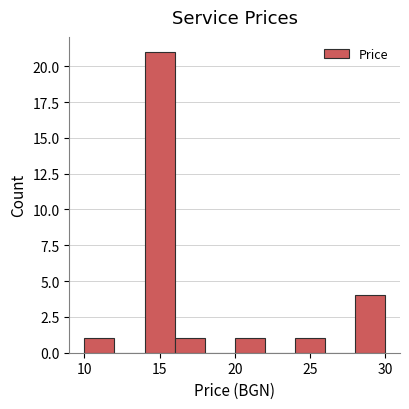

Reading left to right, transcribe this chart: for each bar, give the range it covers on the x-axis and its height. The values are not printed on the chart, so give them approximately, as read against the axis.

10 to 12: 1
12 to 14: 0
14 to 16: 21
16 to 18: 1
18 to 20: 0
20 to 22: 1
22 to 24: 0
24 to 26: 1
26 to 28: 0
28 to 30: 4